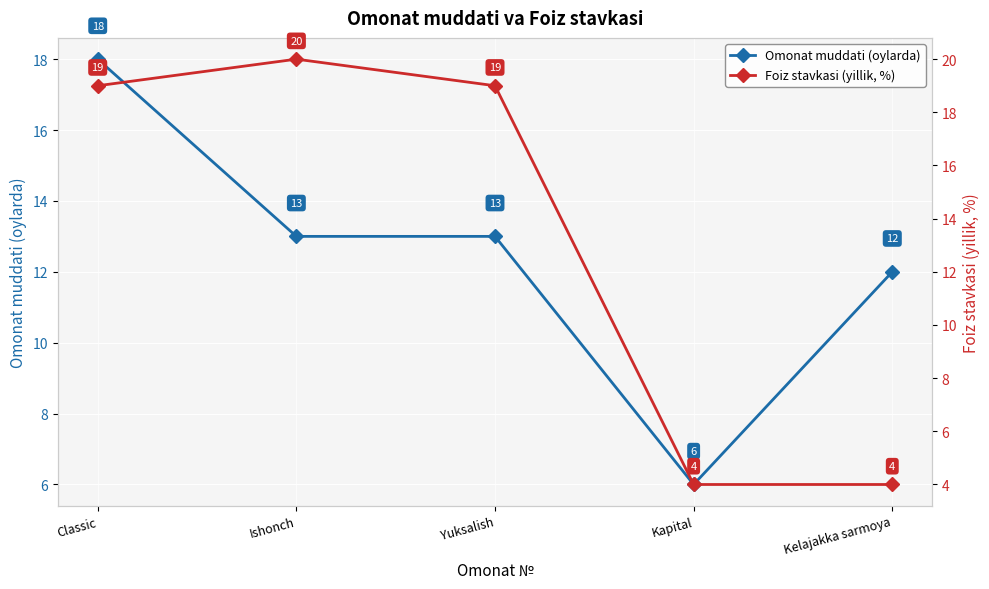

What is the label of the 4th point from the left?

Kapital